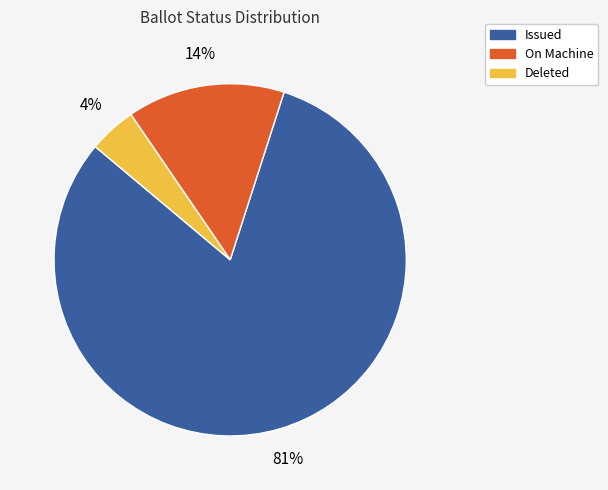

Between Deleted and Issued, which is larger?

Issued